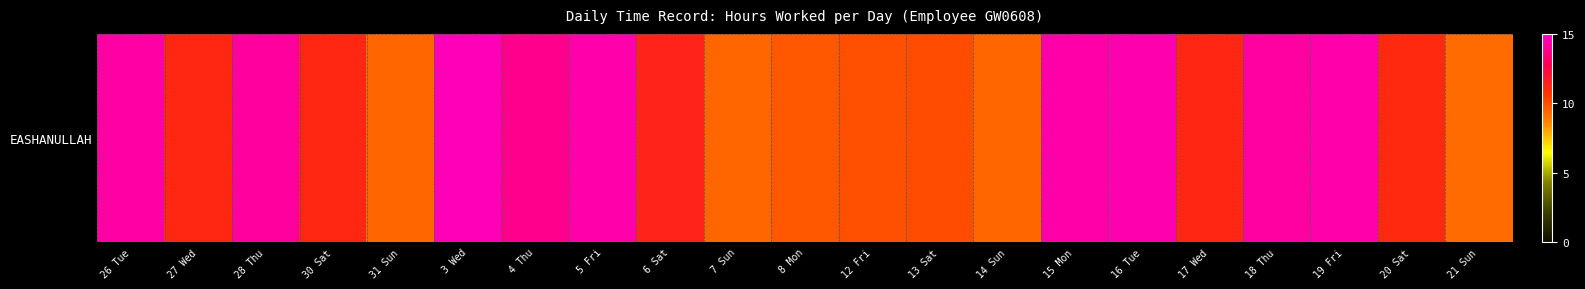

What is the ratio of the value at 30 Sat to the value at 18 Thu?

0.8